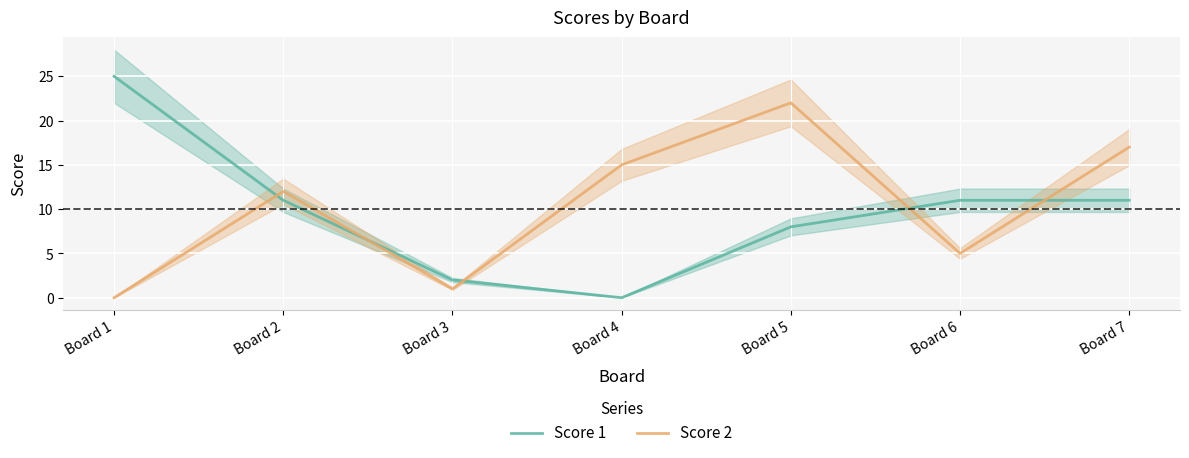

Rank the series by their average value, from highest to lowest.

Score 2, Score 1